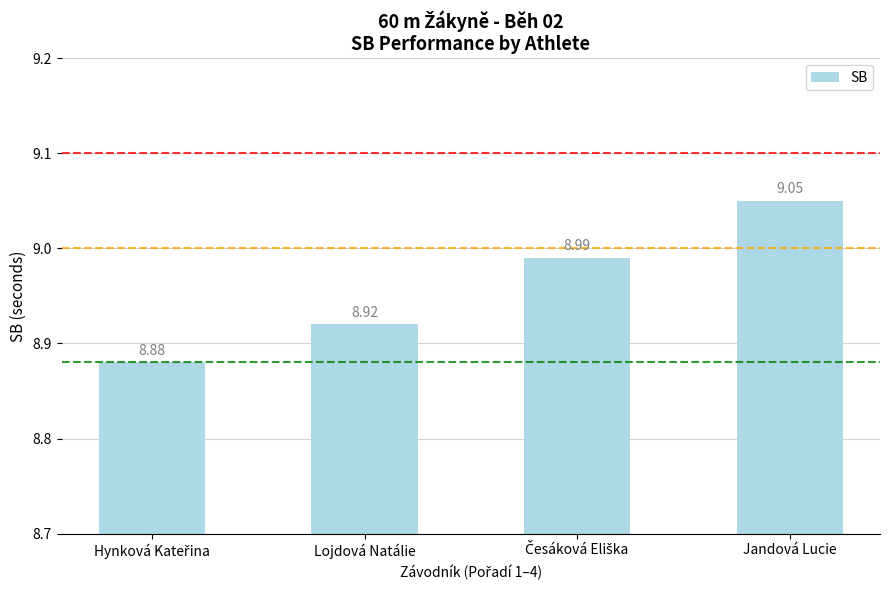

What is the change in value from Lojdová Natálie to Jandová Lucie?

+0.1